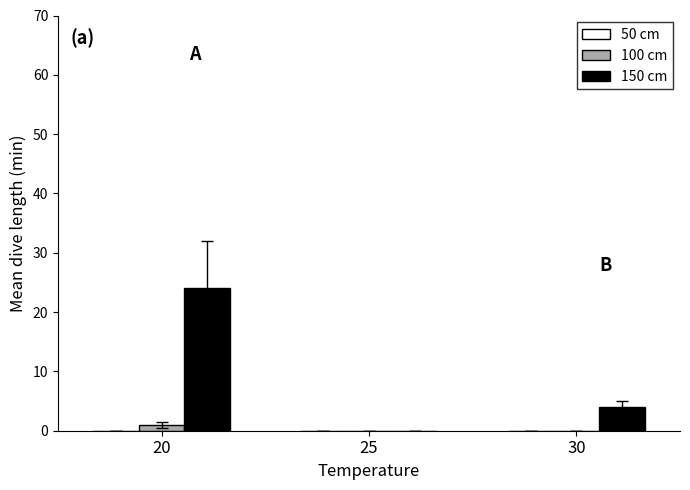

At which category is the sum across all series the highest?

20